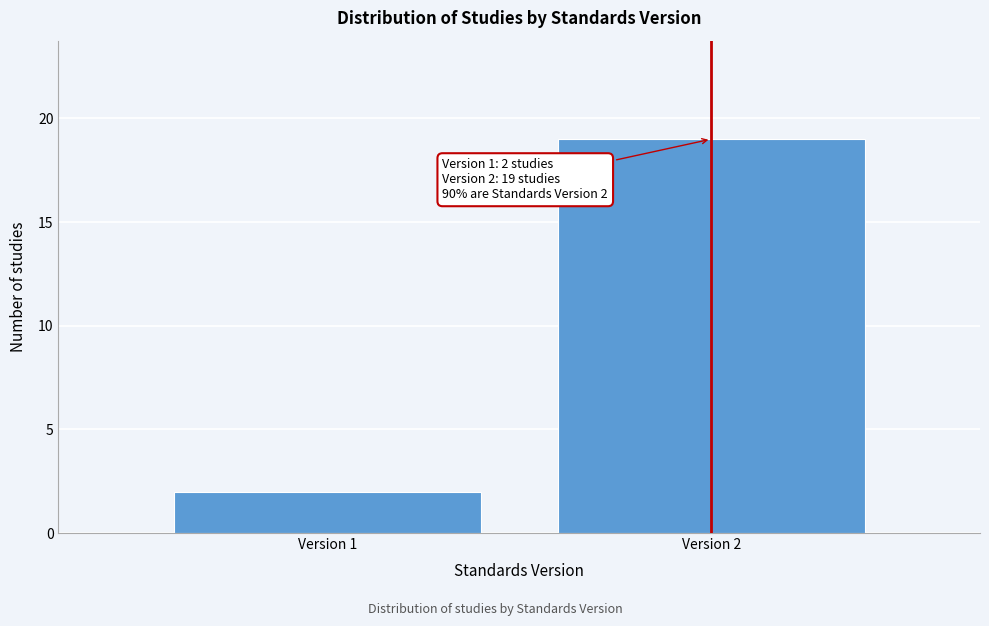

Reading left to right, extract all data points from this chart.

2	19